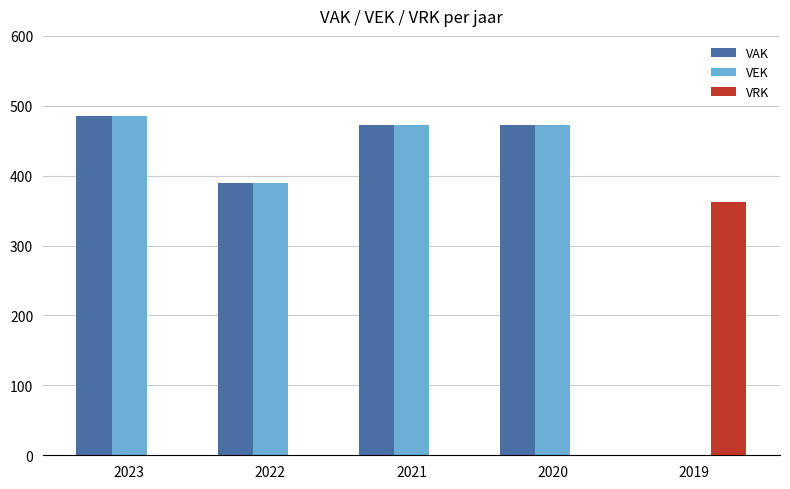

What is the maximum value for VRK?

363